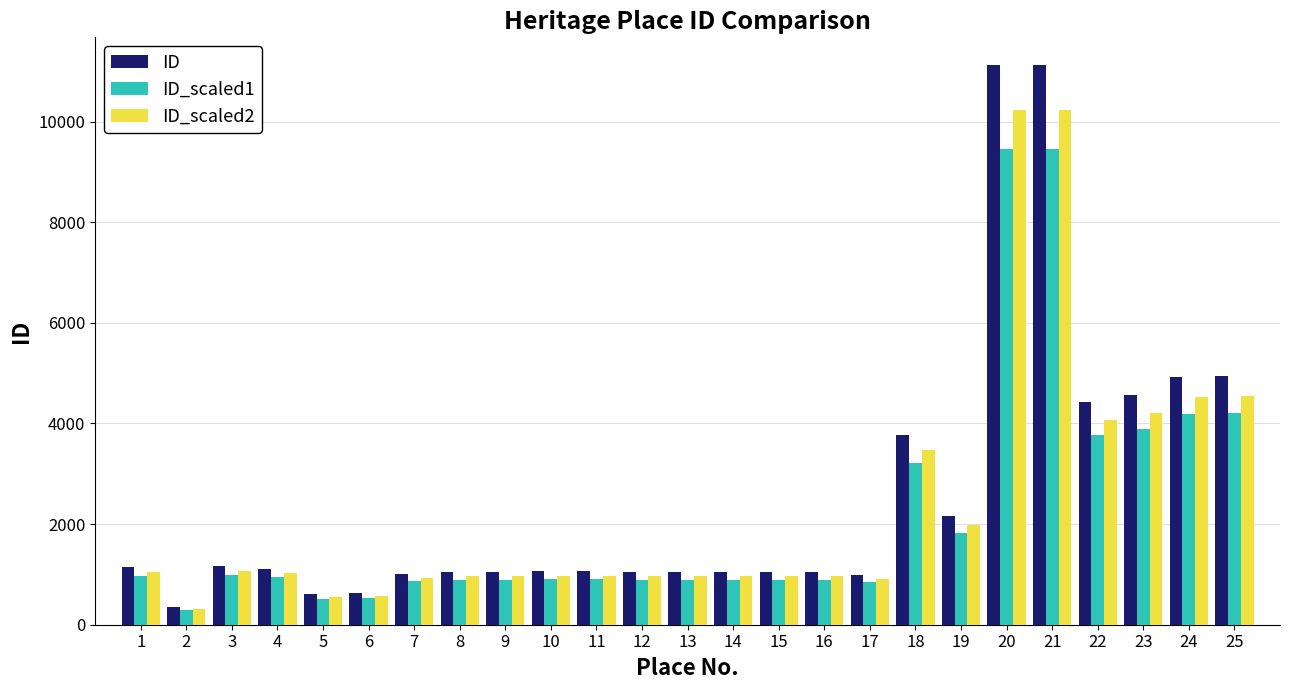

What is the average value of the ID_scaled2 series?

2336.5